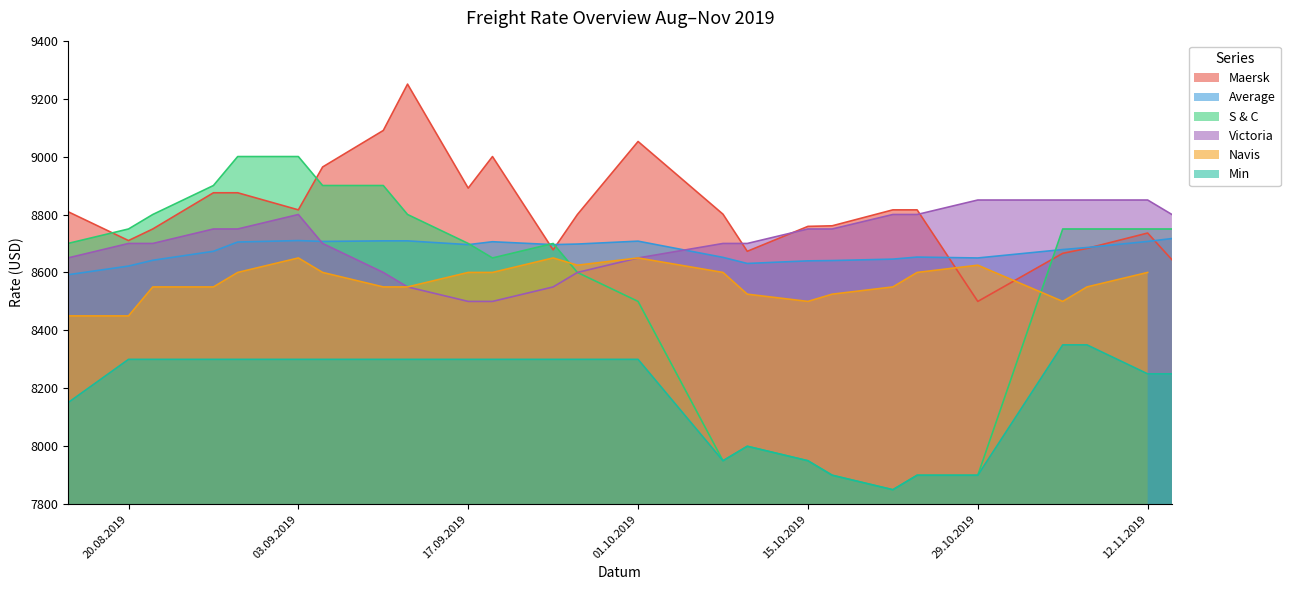

At how many categories does at least one series exceed 8843?

13